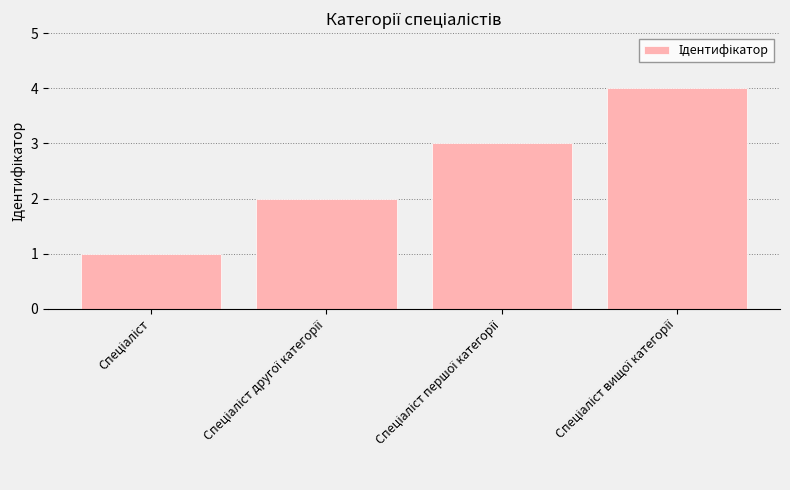

What is the difference between the maximum and minimum values?

3